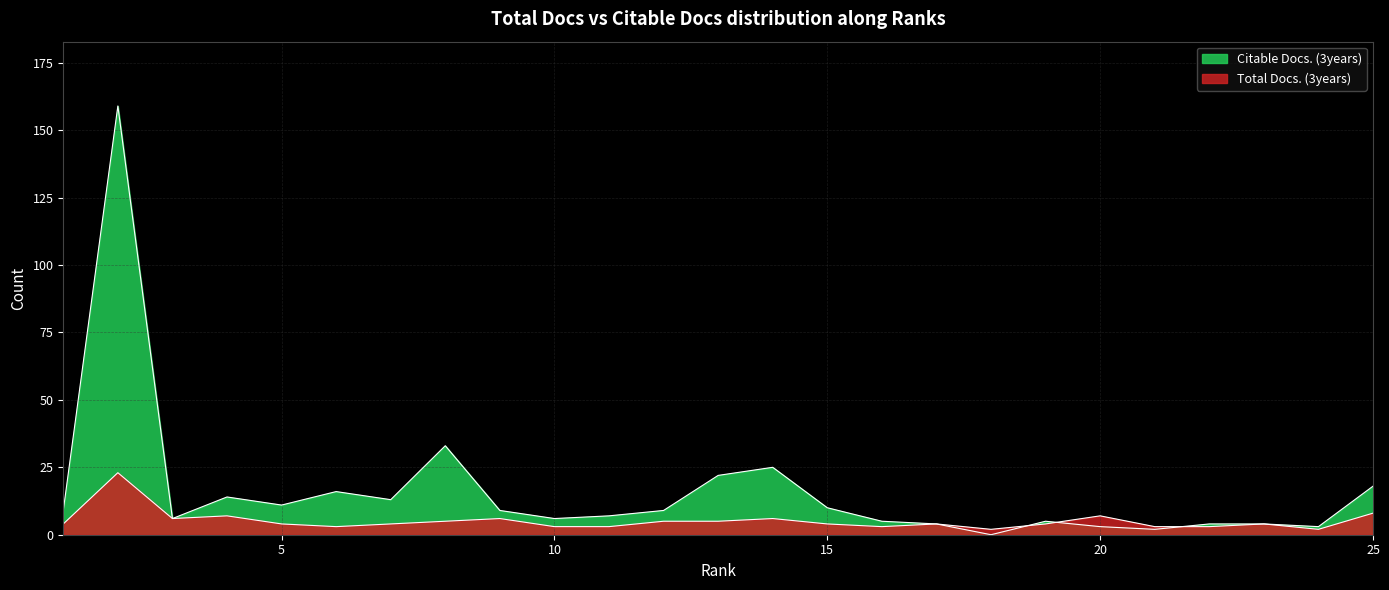

Which category has the lowest value in the Citable Docs. (3years) series?

18